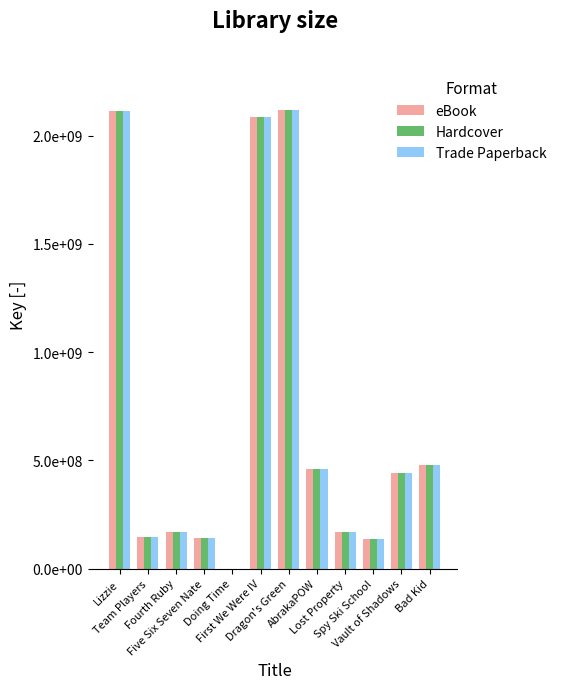

What is the sum of the Trade Paperback values at Lost Property and Dragon's Green?

2288517581